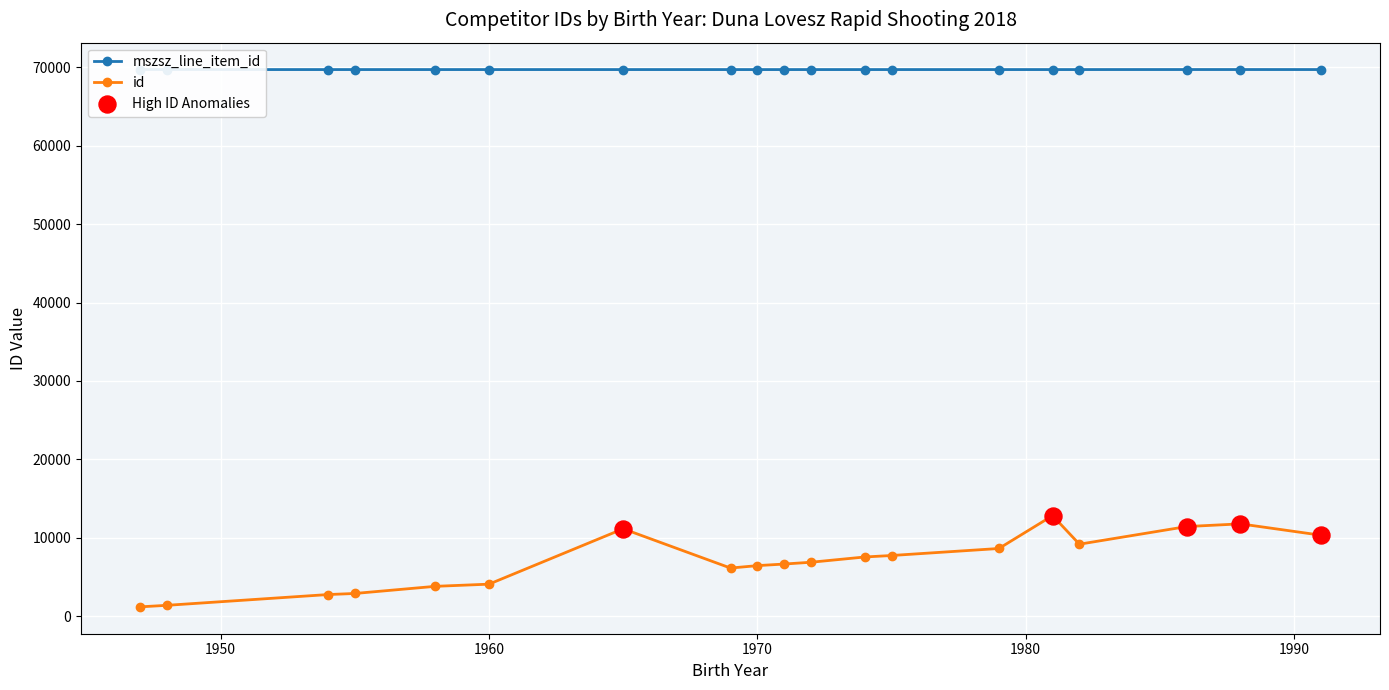

Rank the series by their average value, from highest to lowest.

mszsz_line_item_id, id